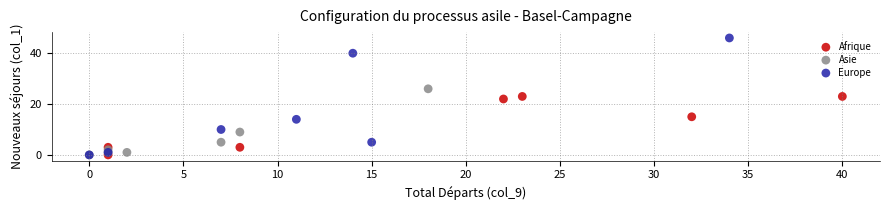

Which series reaches the maximum Y coordinate?

Europe